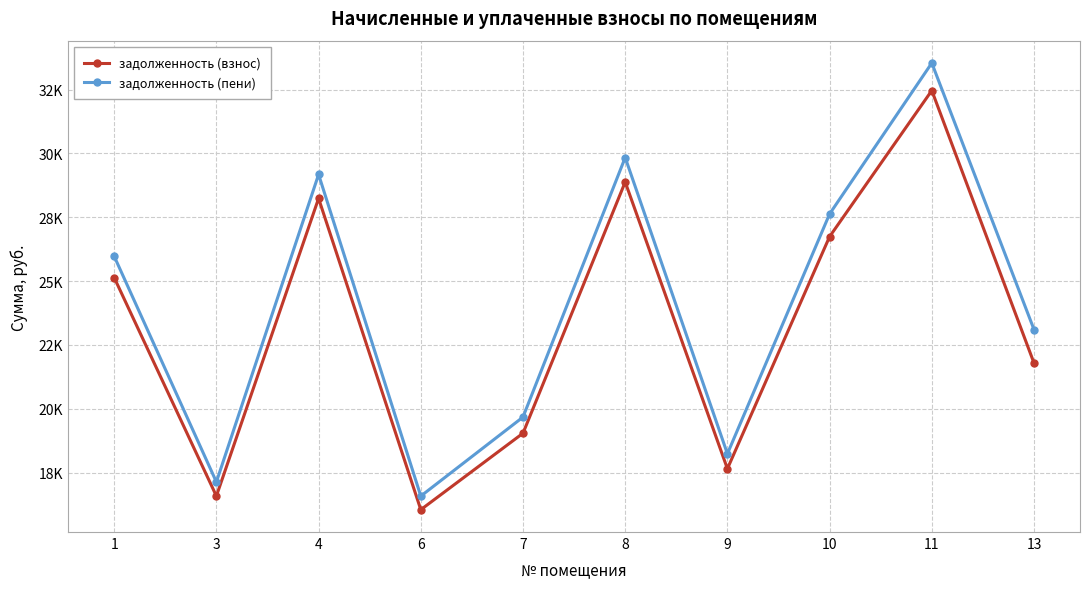

Which series has the widest spread of values?

задолженность (пени)